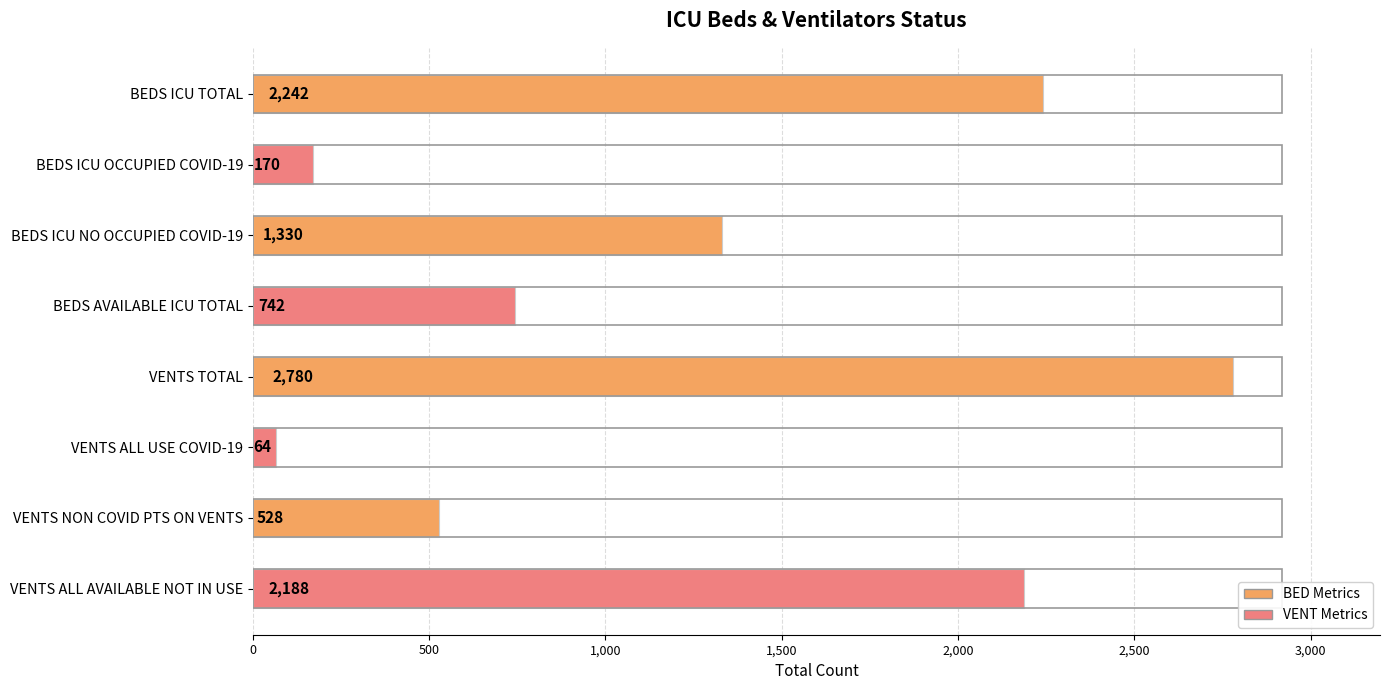

List the labels in order of value, largest first.

VENTS TOTAL, BEDS ICU TOTAL, VENTS ALL AVAILABLE NOT IN USE, BEDS ICU NO OCCUPIED COVID-19, BEDS AVAILABLE ICU TOTAL, VENTS NON COVID PTS ON VENTS, BEDS ICU OCCUPIED COVID-19, VENTS ALL USE COVID-19